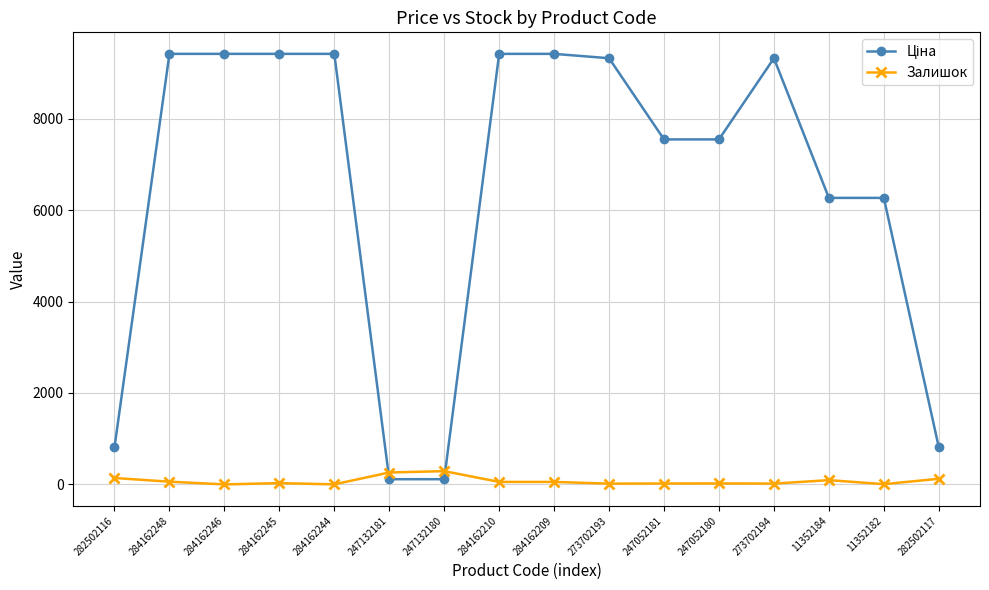

The Залишок series shows 21.0 at 247052180. True or false?

True